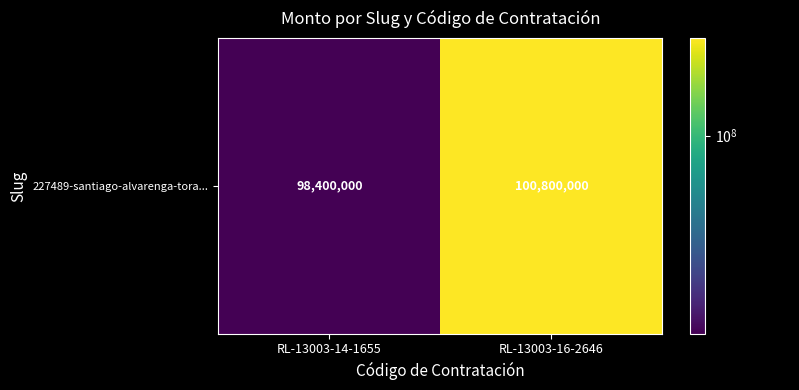

Which has a higher value, RL-13003-16-2646 or RL-13003-14-1655?

RL-13003-16-2646